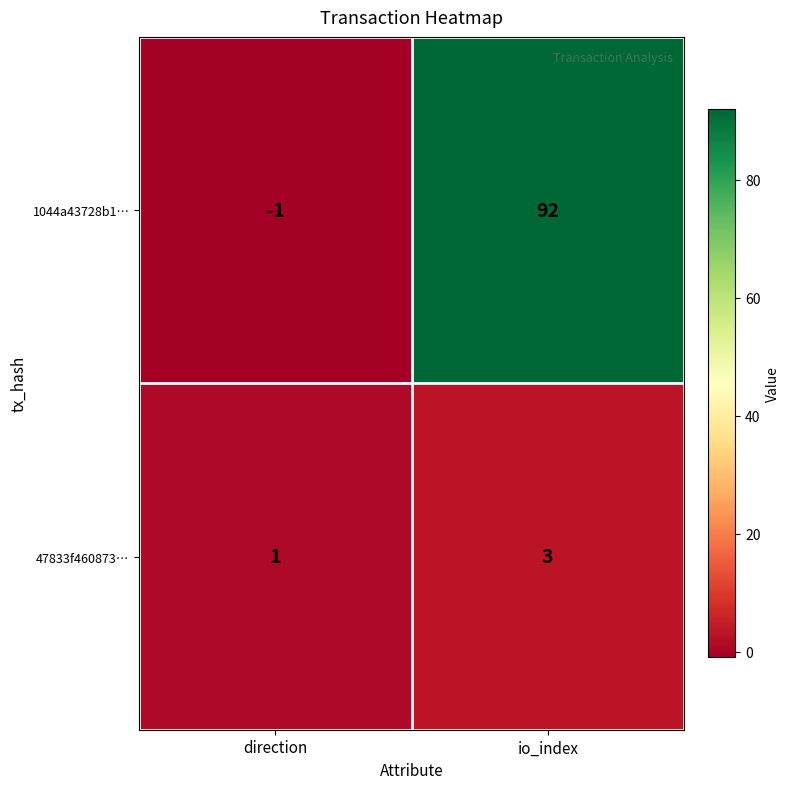

Is it true that 47833f460873… equals 2 at io_index?

False